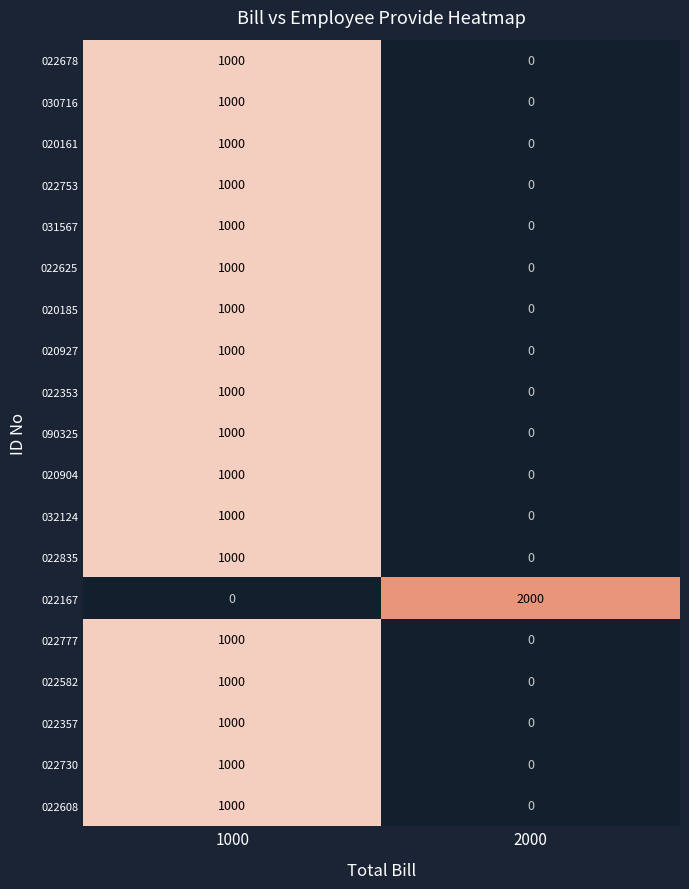

List the labels in order of 022730 value, smallest first.

2000, 1000